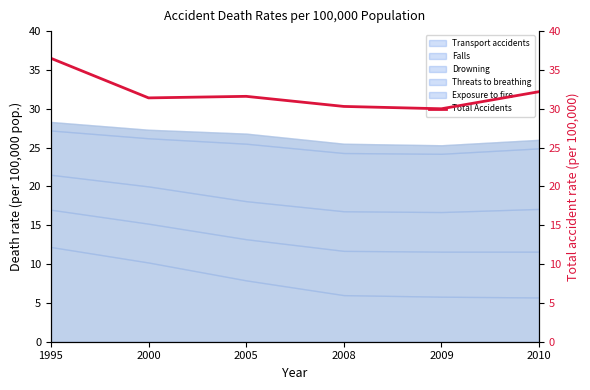

What value does the data have at 2000?

31.4